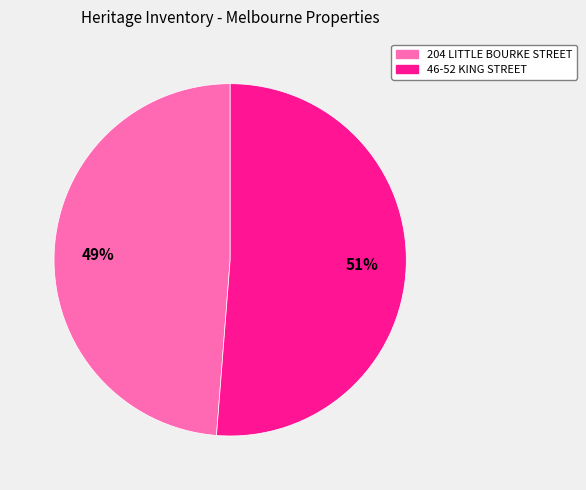

How many segments does this pie chart have?

2